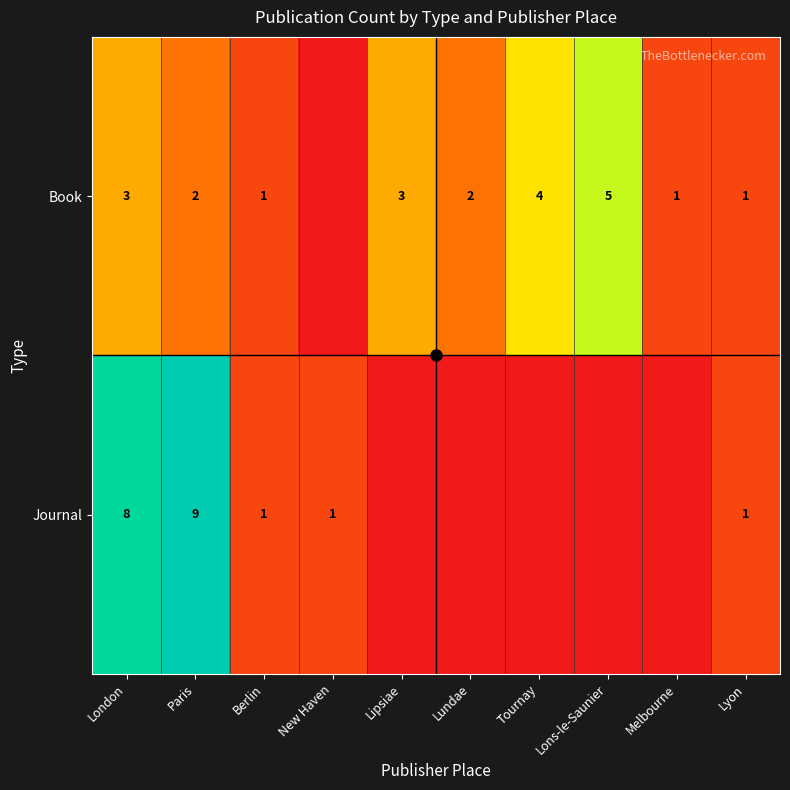

At Paris, list the series in order from largest to smallest.

Journal, Book